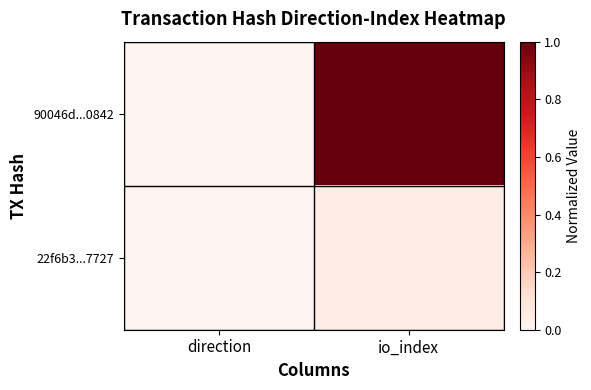

Reading left to right, transcribe all the data shown in this chart.

90046d...0842: direction=0.0	io_index=1.0
22f6b3...7727: direction=0.0	io_index=0.0